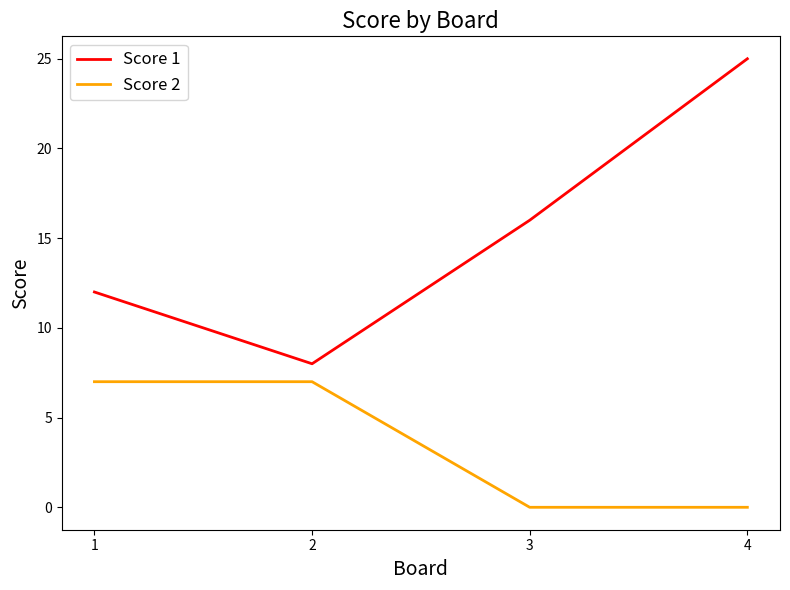

Rank the categories by Score 1 value from highest to lowest.

4, 3, 1, 2